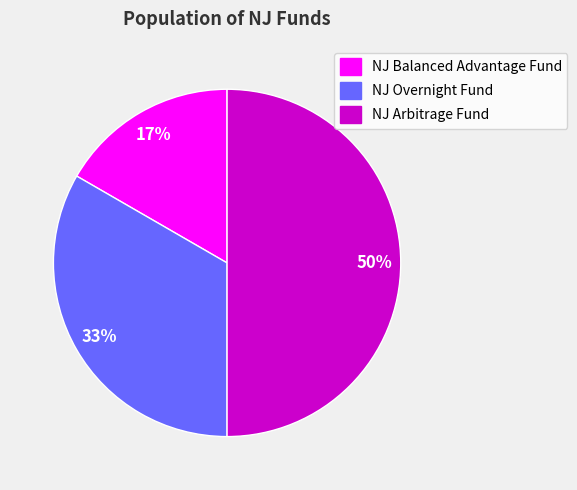

Is NJ Balanced Advantage Fund the majority of the pie?

No